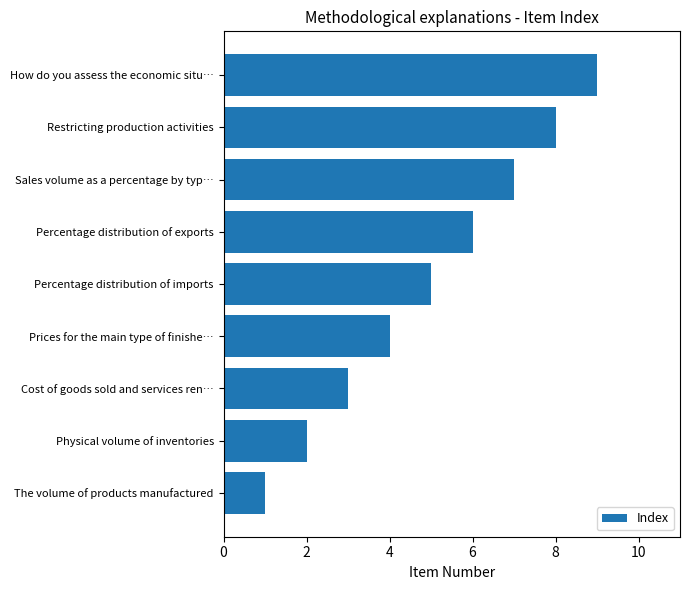

What is the approximate value at How do you assess the economic situ…?

9